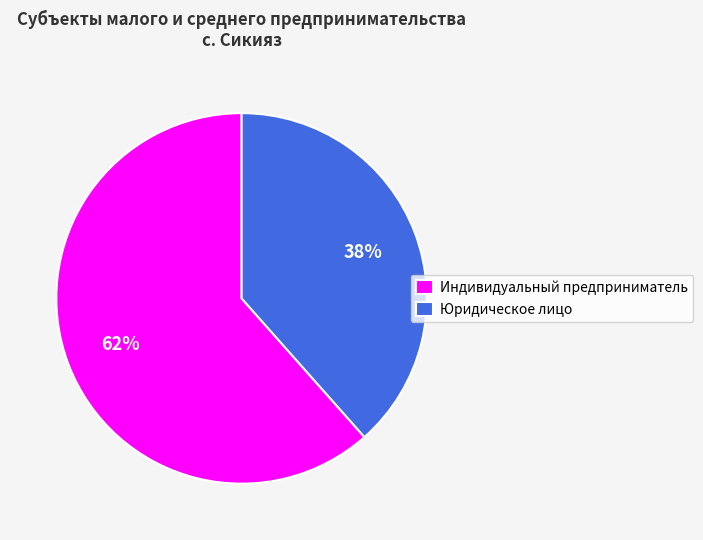

Is it true that Юридическое лицо is 38% of the pie?

True